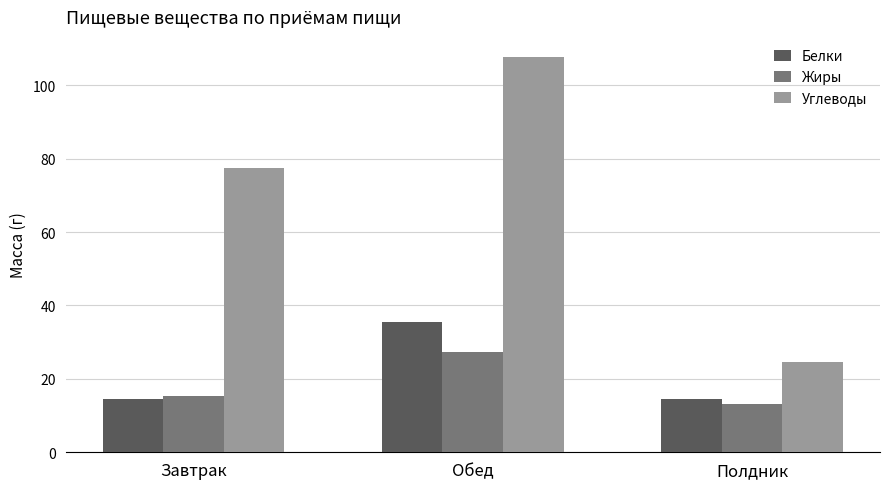

At how many categories does at least one series exceed 72?

2